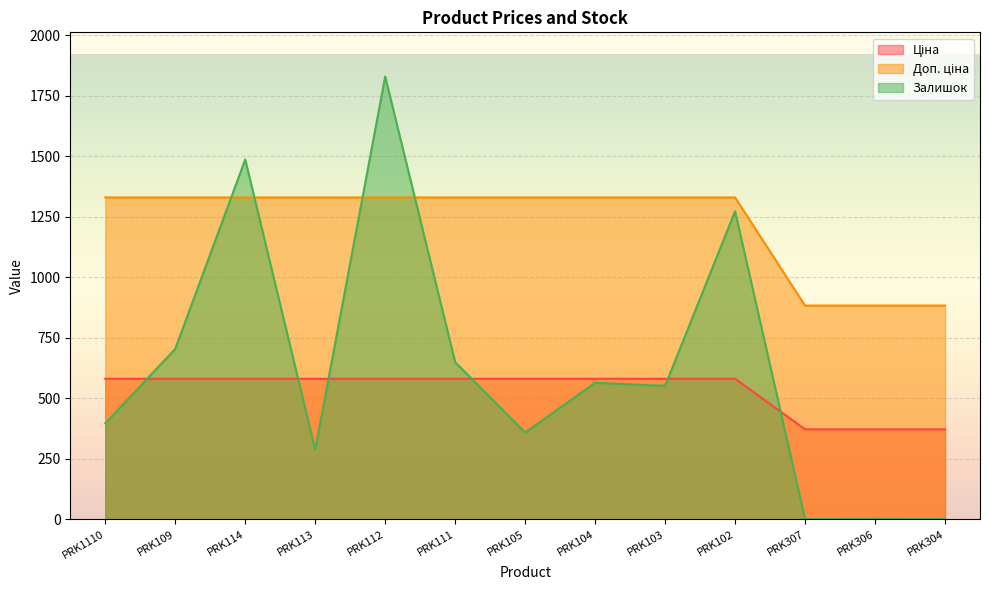

How many categories are shown in the chart?

13